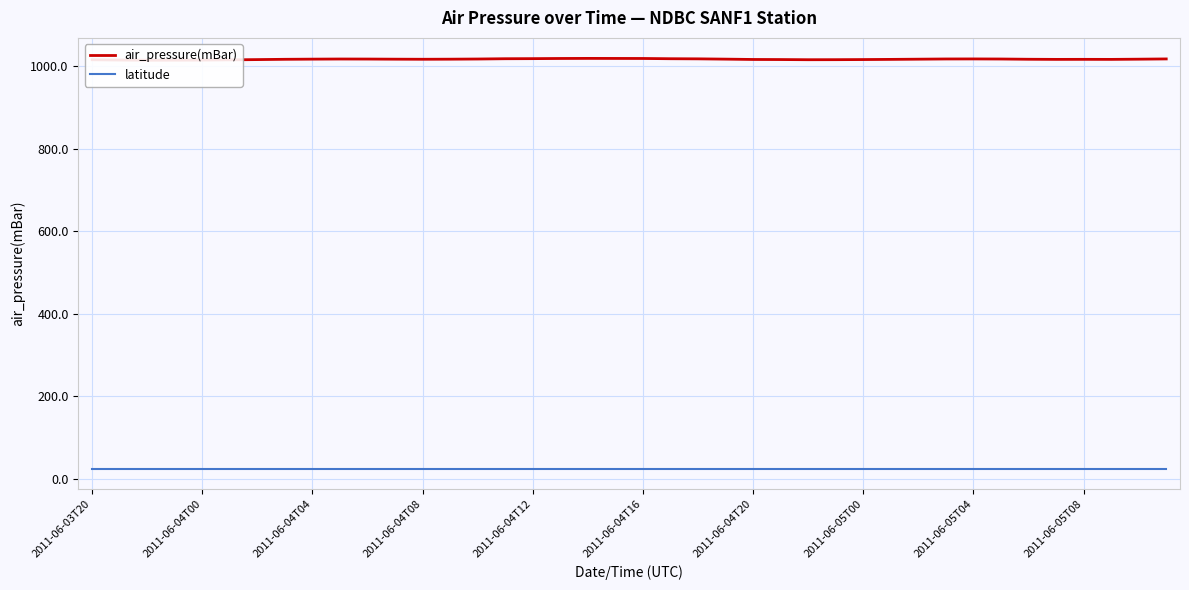

True or false: air_pressure(mBar) has more than 1 points higher than both neighbors.

True